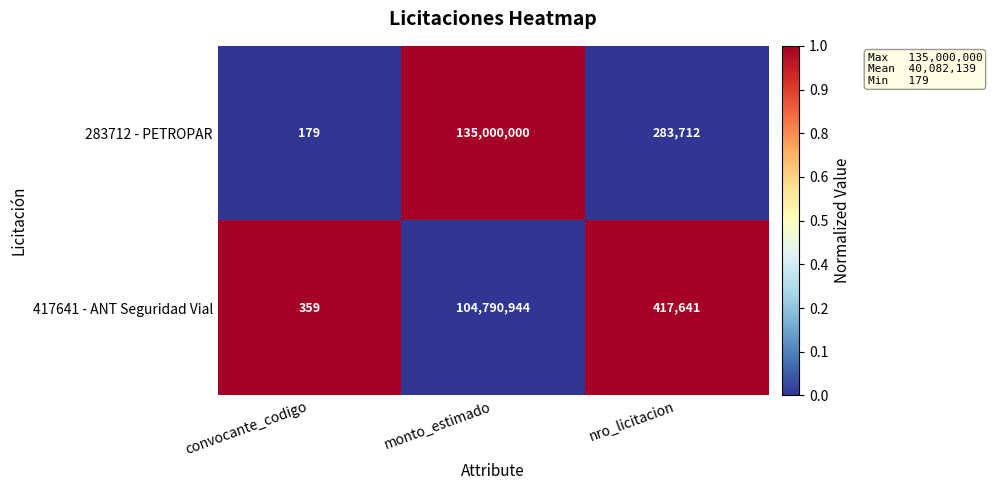

Rank the series by their average value, from lowest to highest.

417641 - ANT Seguridad Vial, 283712 - PETROPAR